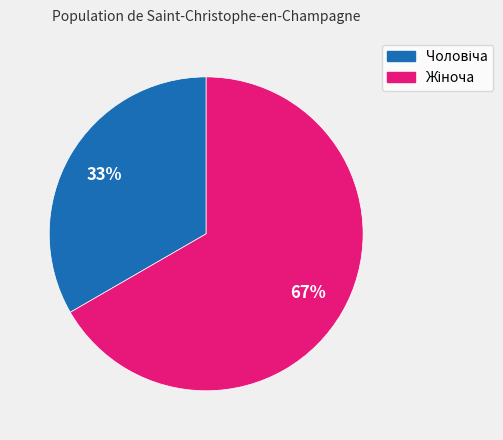

To the nearest percent, what is the average slice percentage?

50%